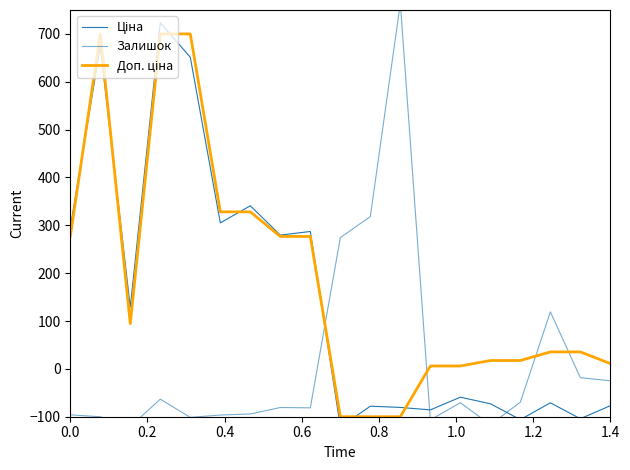

How many intersections are there between Ціна and Залишок?

3